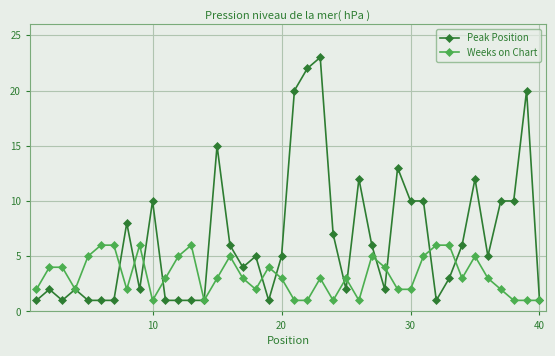

Which series has the largest total across all categories?

Peak Position